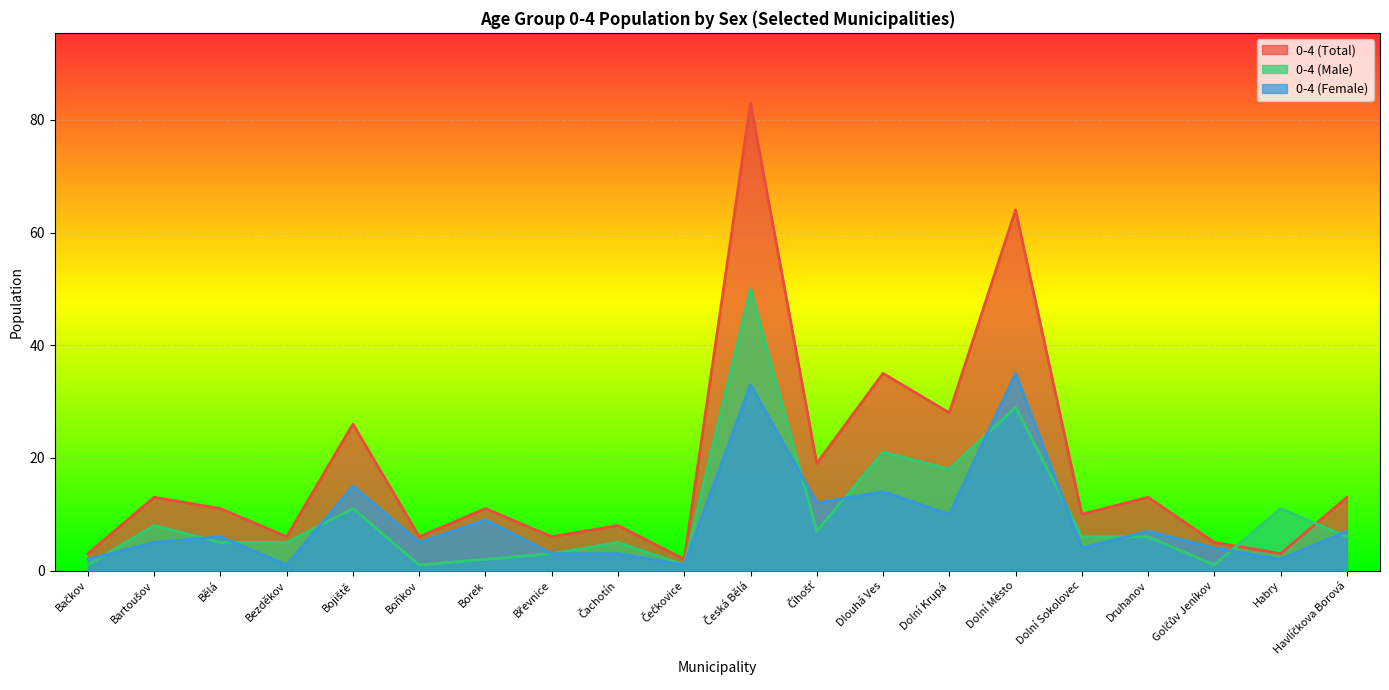

What position from the left is Dolní Krupá?

14